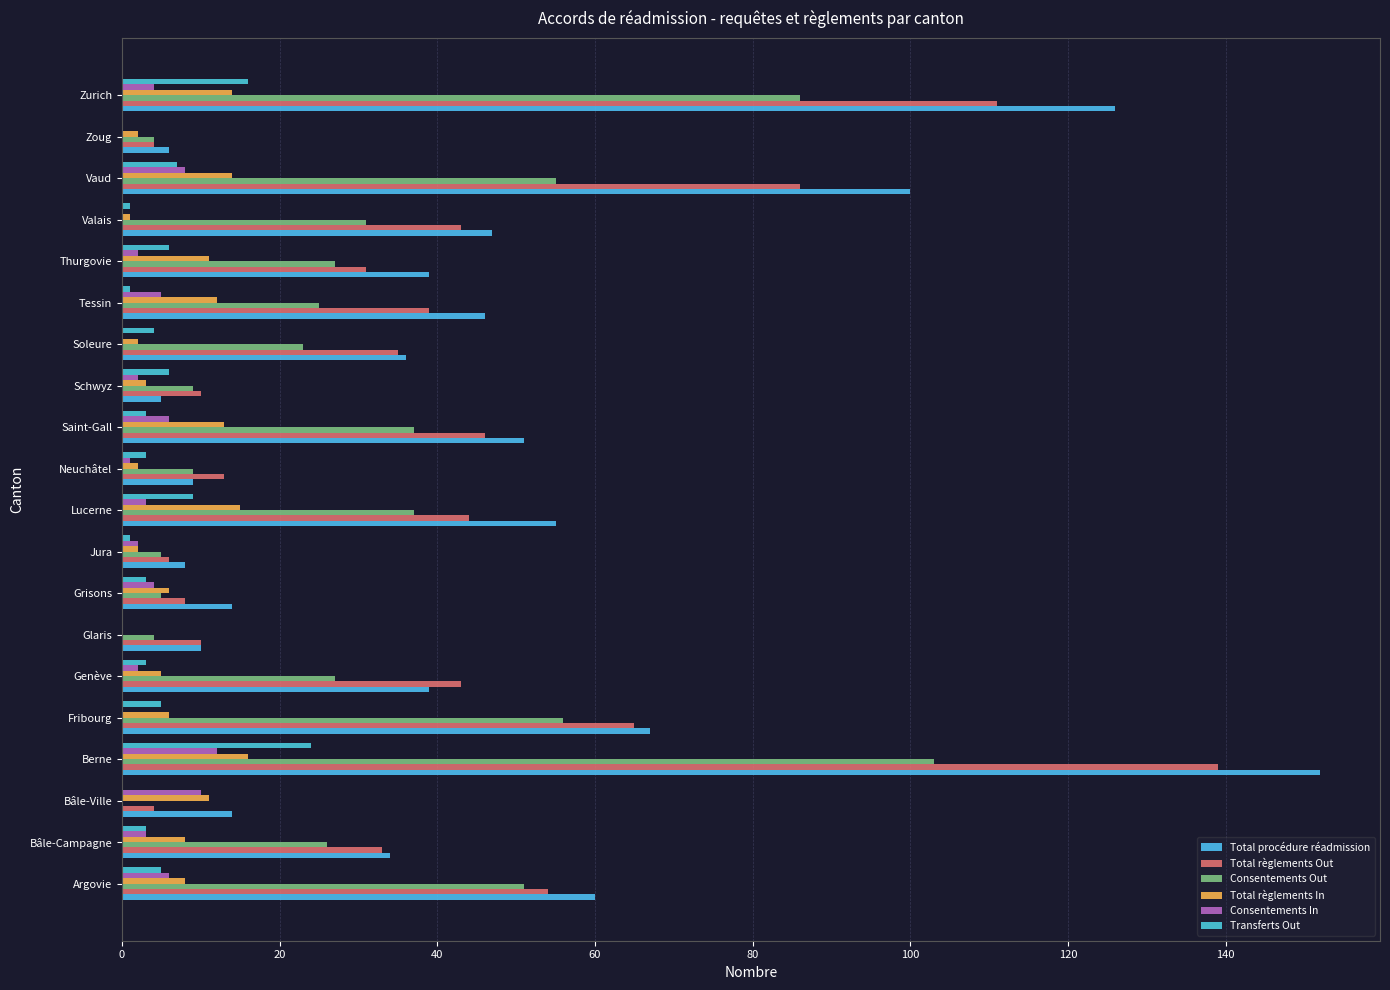

Where is Total procédure réadmission nearest to the value 78?

Fribourg